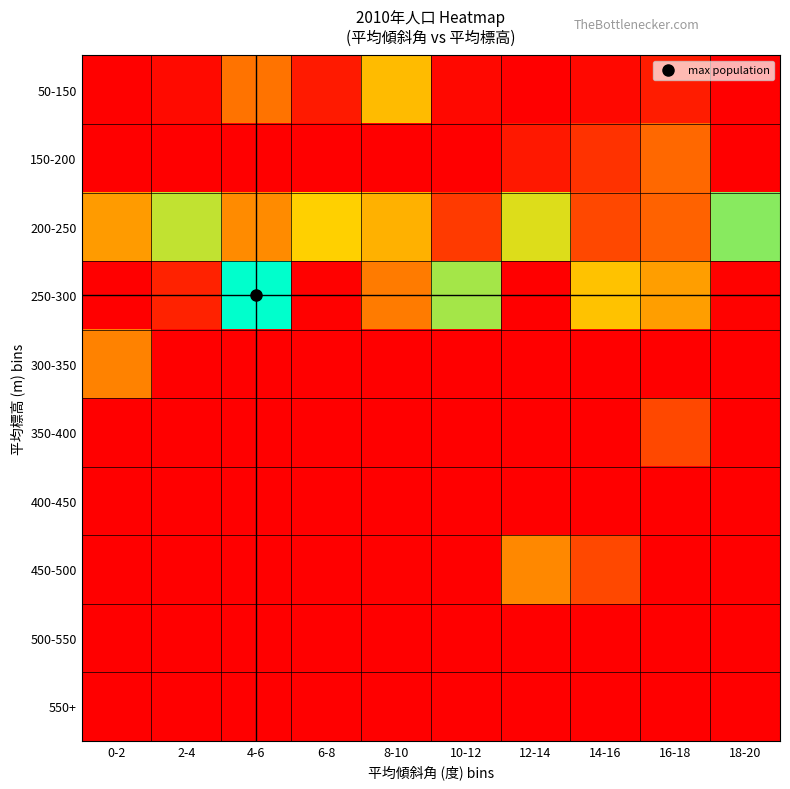

How many data points does each series have?

10